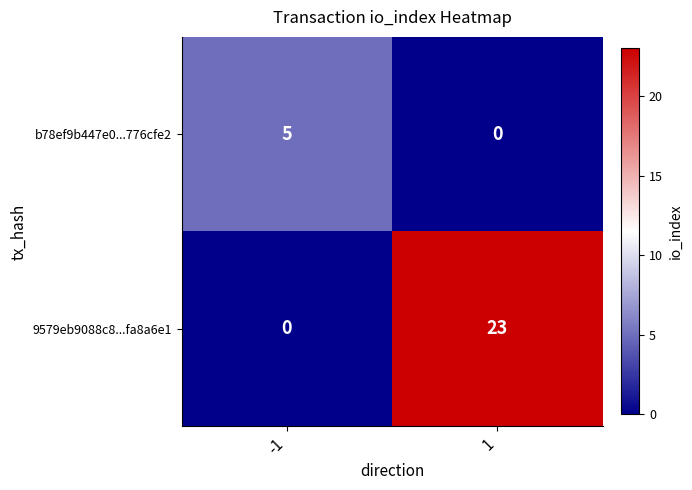

What is the maximum value for b78ef9b447e0...776cfe2?

5